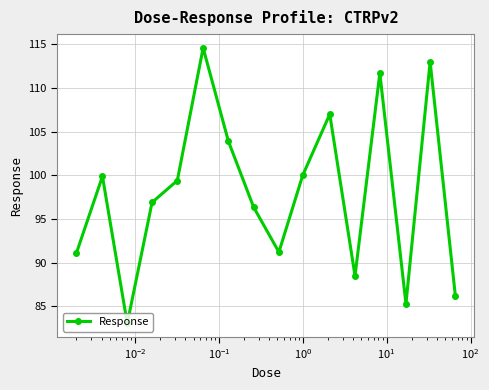

How many lines are shown in the chart?

1